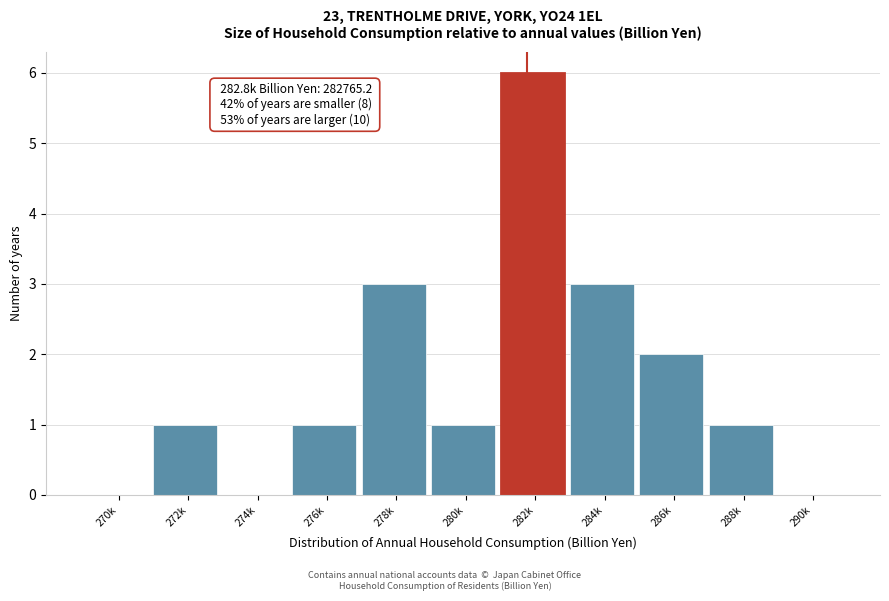

Reading left to right, list all the values displayed in this chart.

270k=0	272k=1	274k=0	276k=1	278k=3	280k=1	282k=6	284k=3	286k=2	288k=1	290k=0